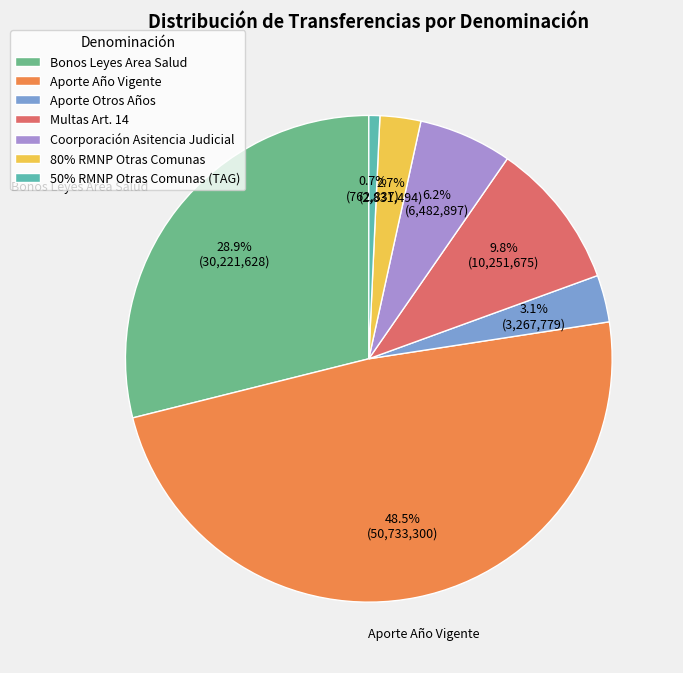

The Aporte Otros Años slice represents 3% of the pie. True or false?

True